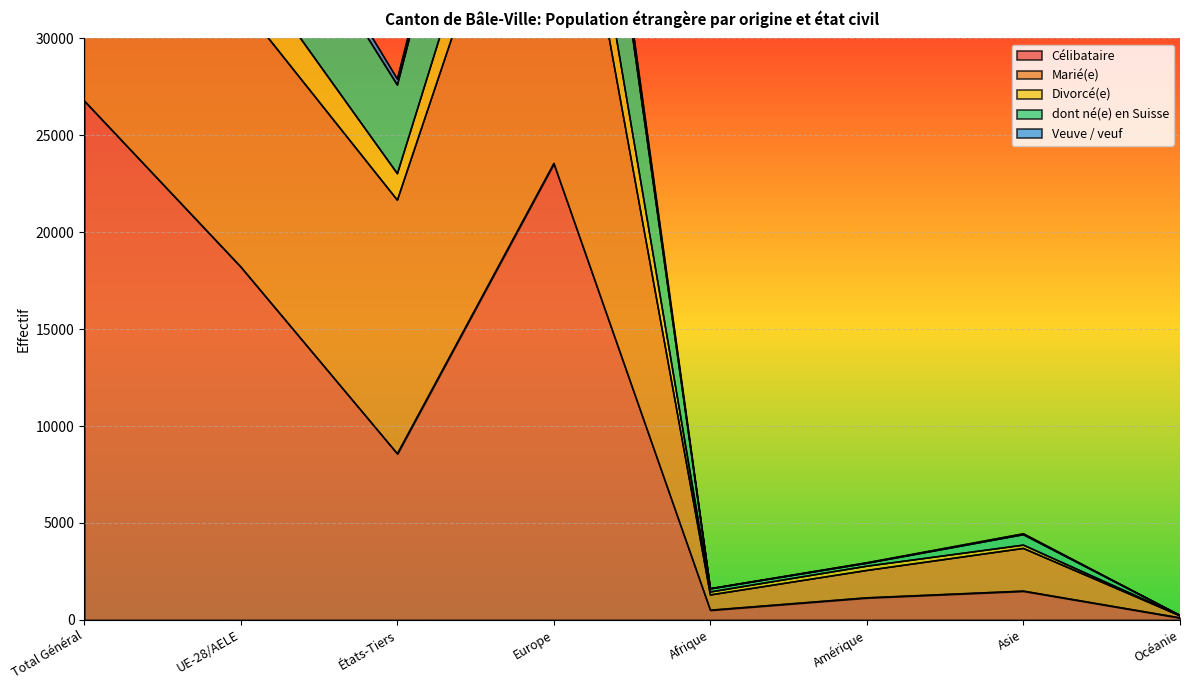

At how many categories does at least one series exceed 64382?

1